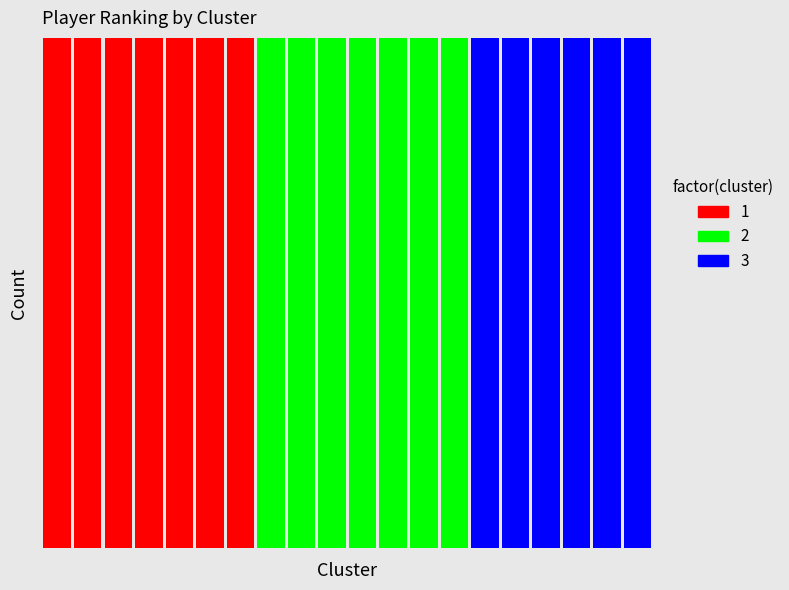

What is the smallest value displayed?

1